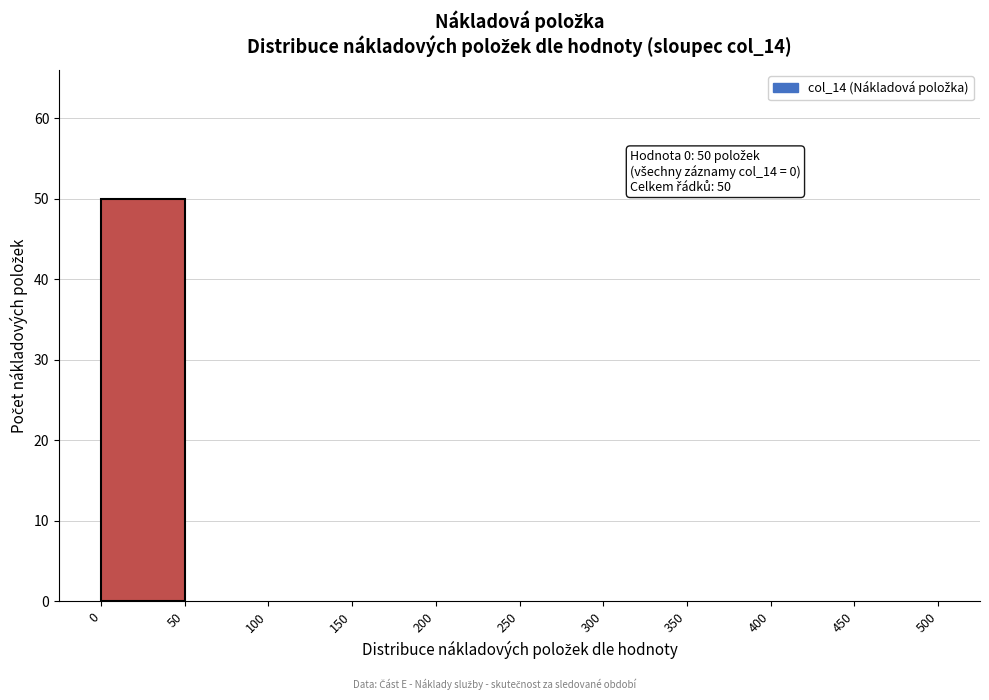

Which range on the x-axis has the tallest bar?

0 to 50